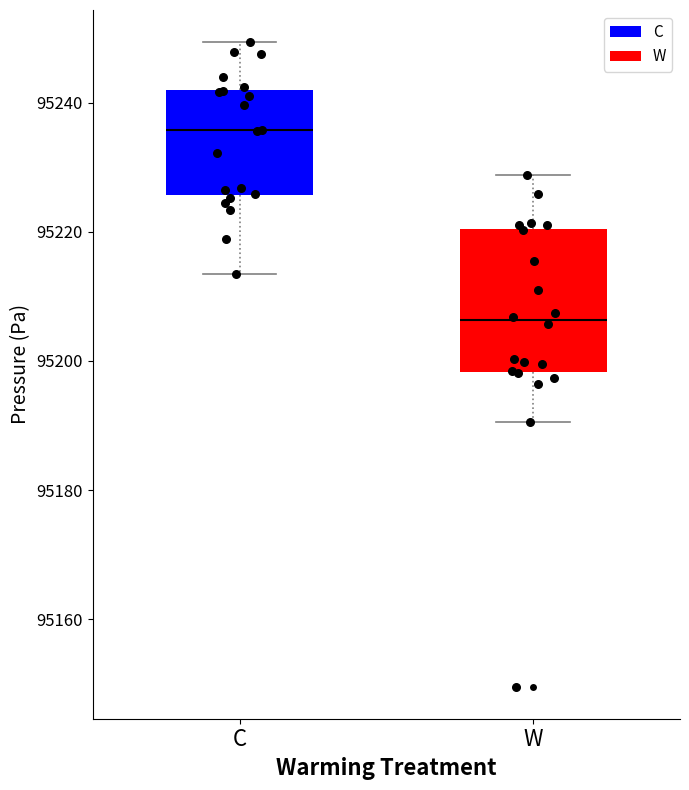

Reading left to right, read every box against the y-axis: the position of its median line, the range the box covers, and the ends of its whiskers. The values are not printed on the chart, so give them approximately, as read against the axis.

C: median 95236, box 95226 to 95242, whiskers 95214 to 95250
W: median 95206, box 95198 to 95220, whiskers 95190 to 95228